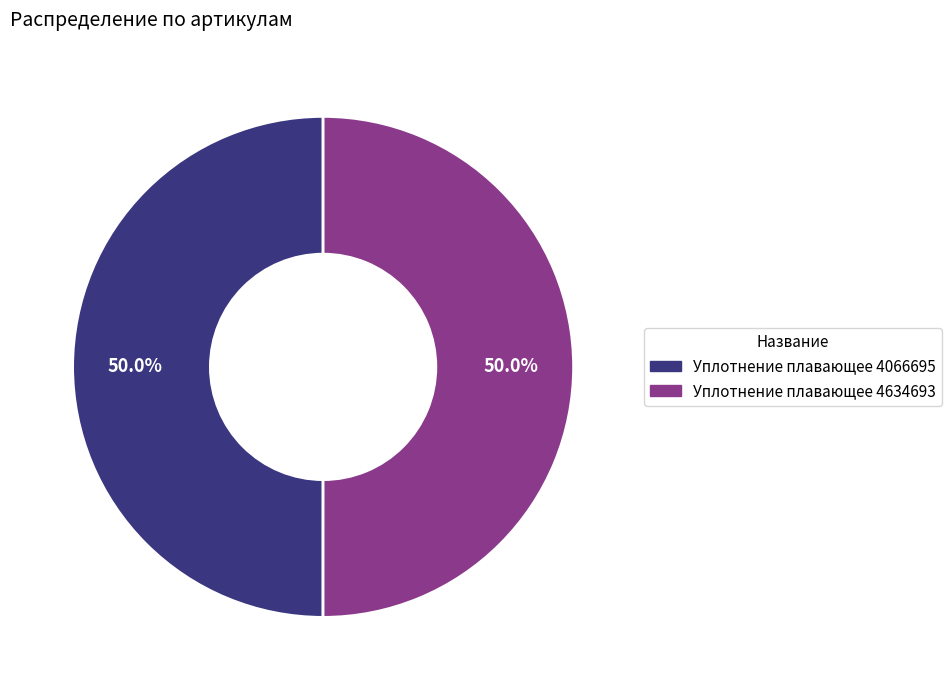

What percentage is NOT represented by Уплотнение плавающее 4066695?

50.0%